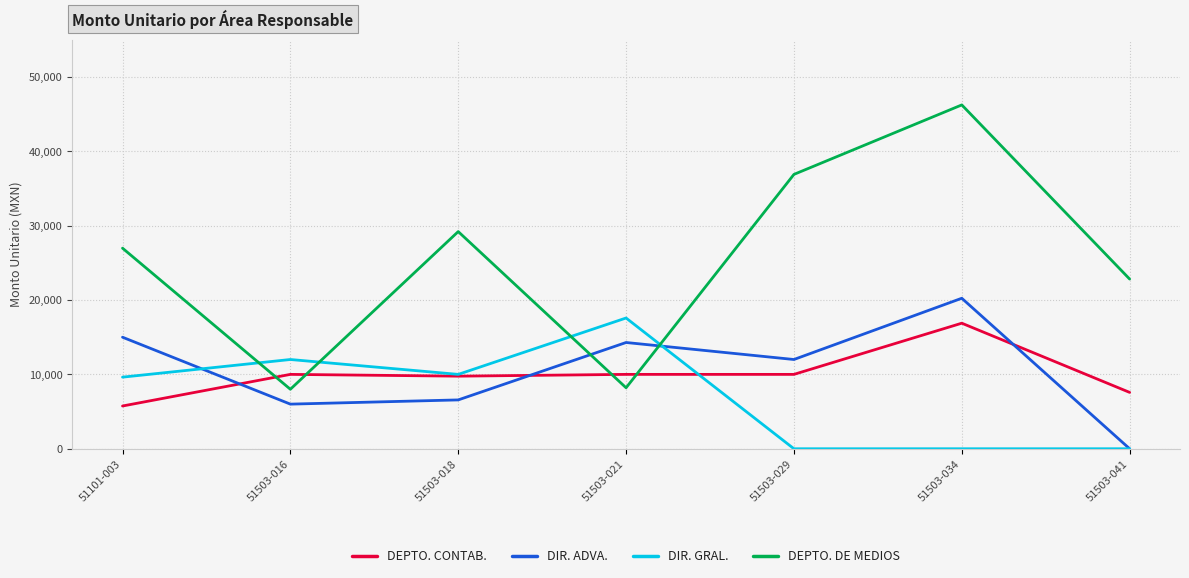

Which series has the largest total across all categories?

DEPTO. DE MEDIOS